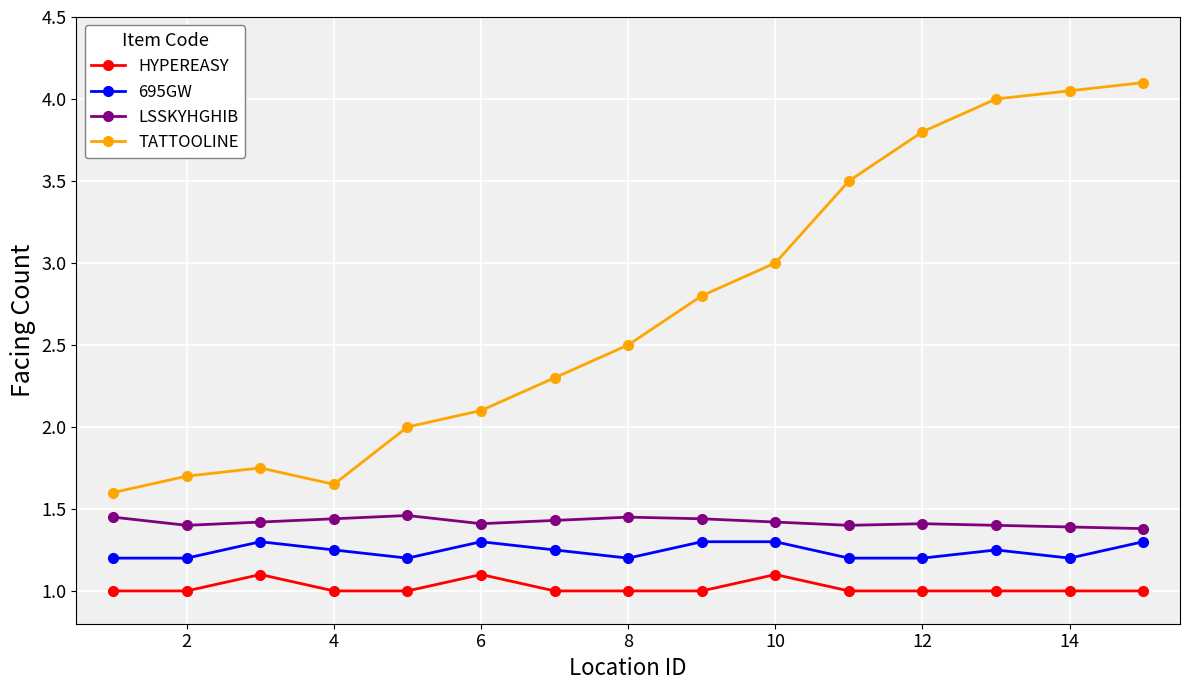

What is the difference between the second highest and minimum values in the LSSKYHGHIB series?

0.1